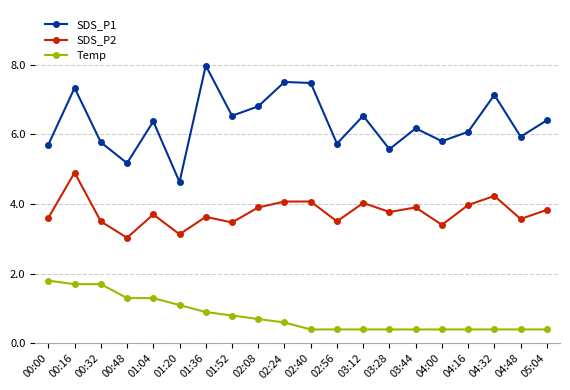

What is the sum of all SDS_P2 values?

75.2